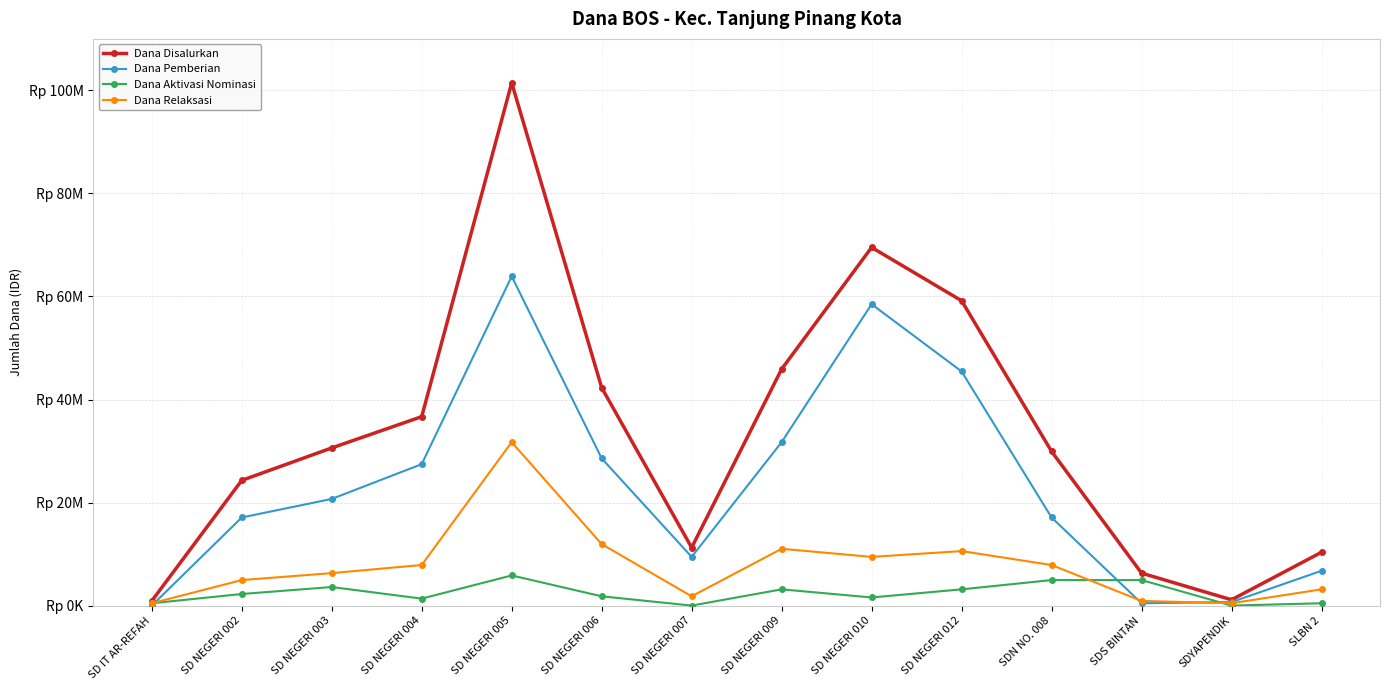

The value of Dana Aktivasi Nominasi at SD NEGERI 012 is 3150000. True or false?

True